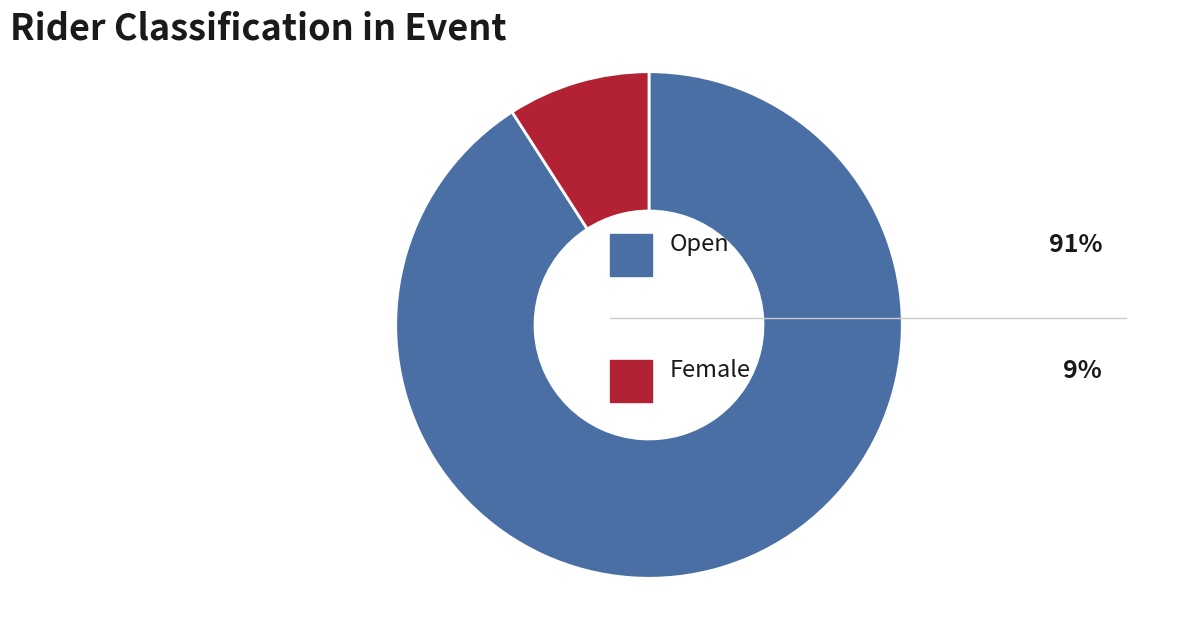

How many segments does this pie chart have?

2